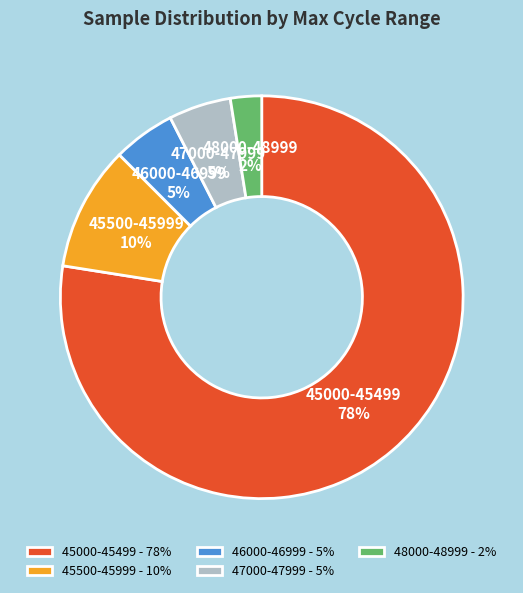

Is the sum of 48000-48999 and 46000-46999 greater than half?

No